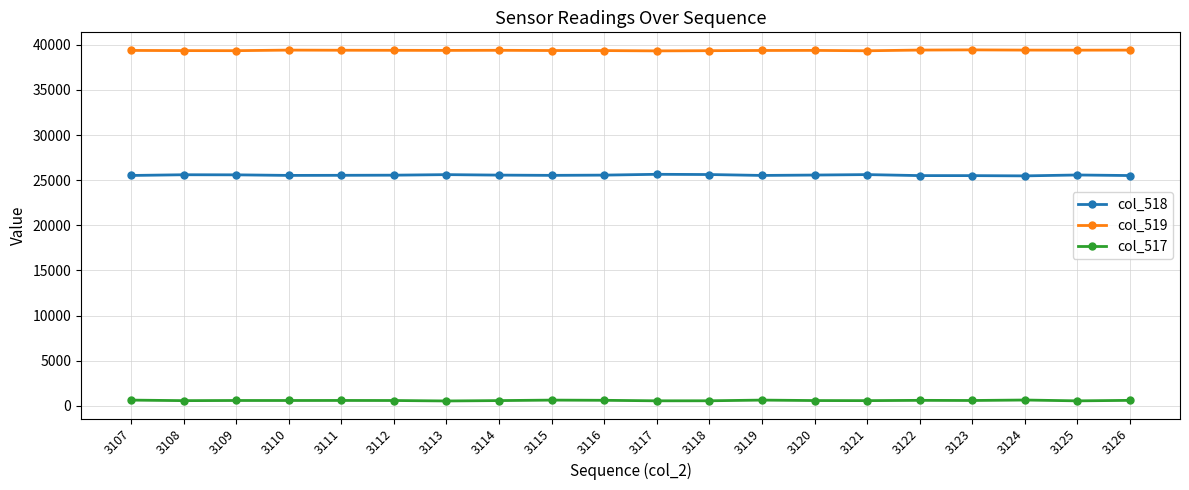

Is the value of col_519 at 3123 greater than the value of col_518 at 3124?

Yes